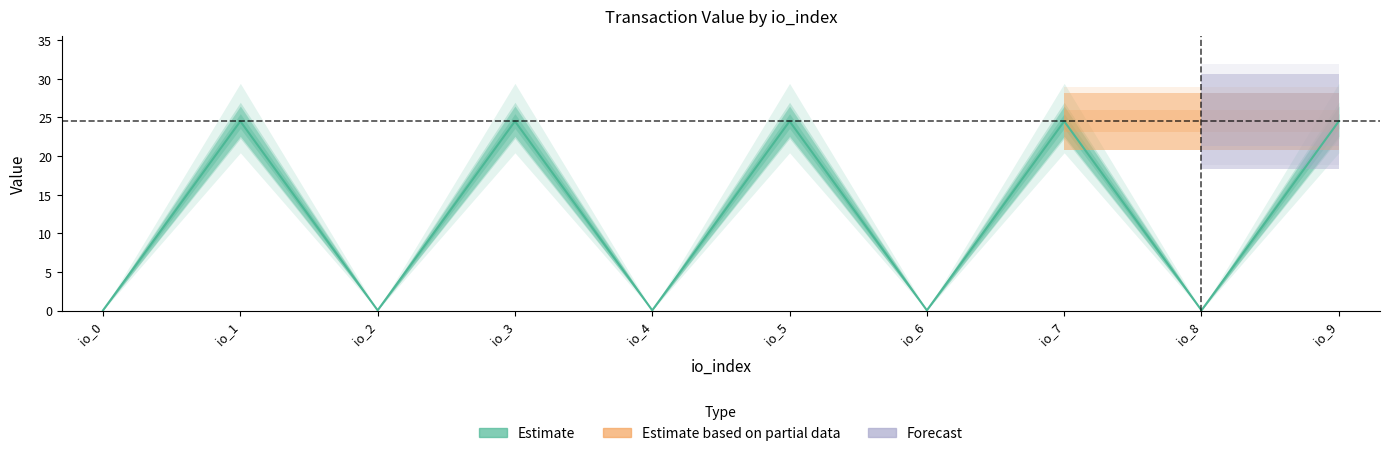

How many lines are shown in the chart?

4